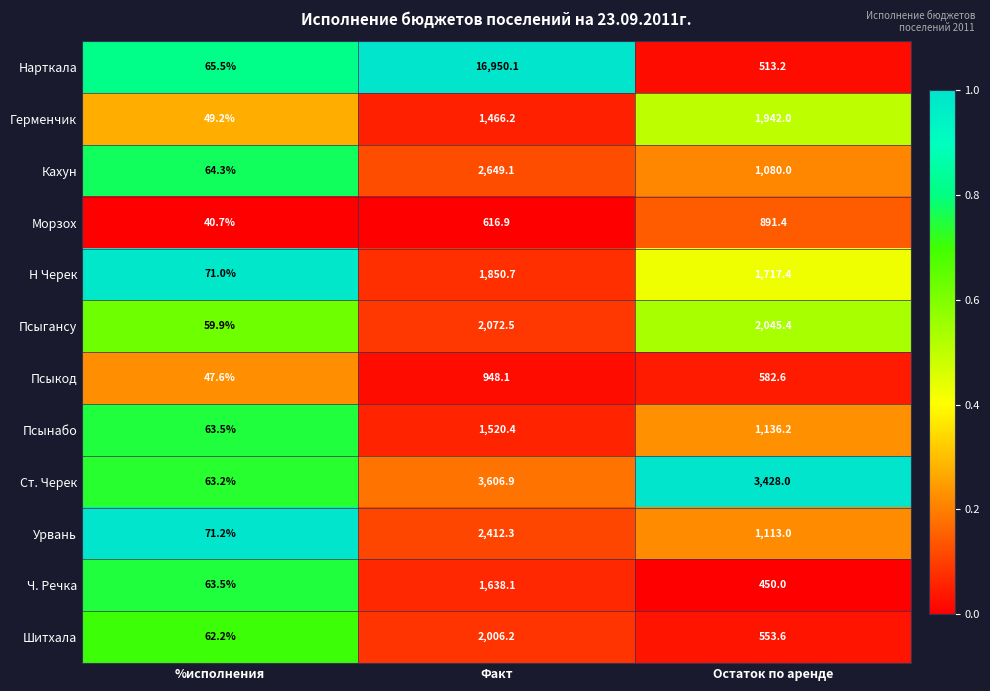

Which series has the largest total across all categories?

Нарткала